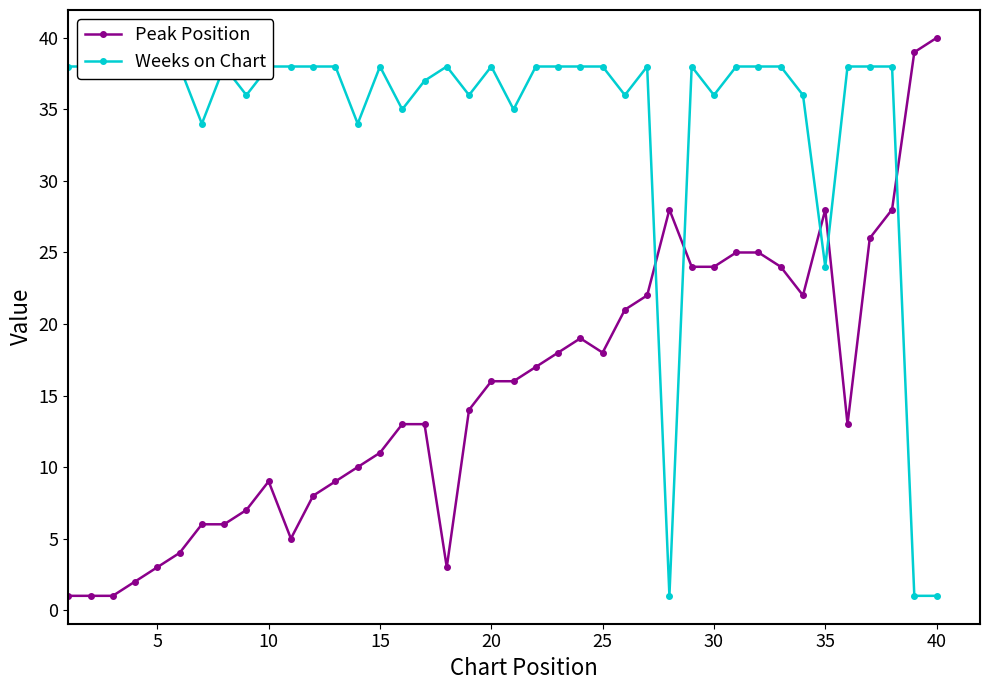

True or false: Peak Position has more than 0 points higher than both neighbors.

True